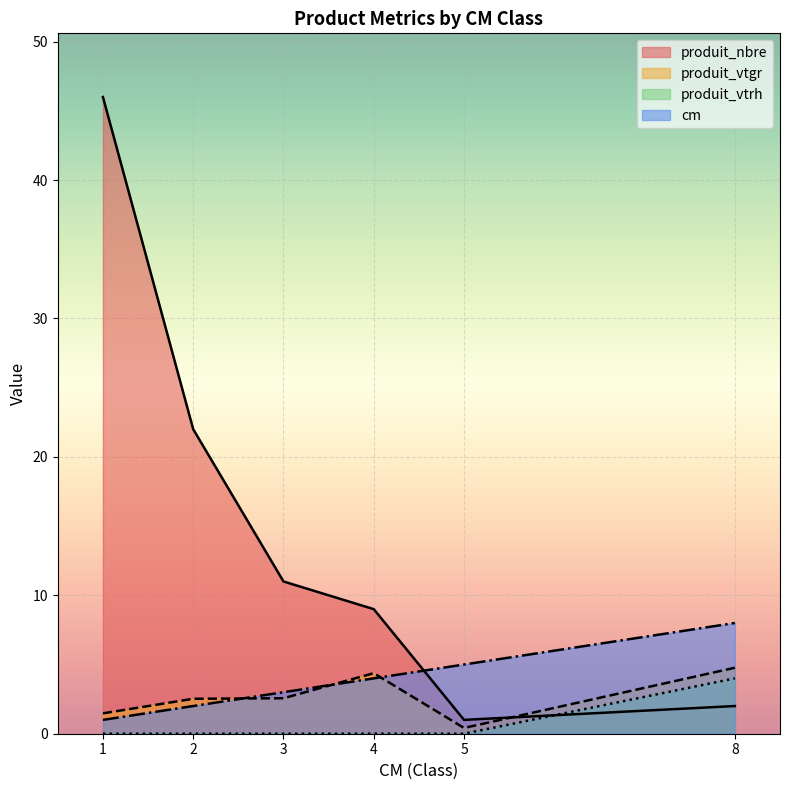

What is the average value of the produit_vtgr series?

2.7